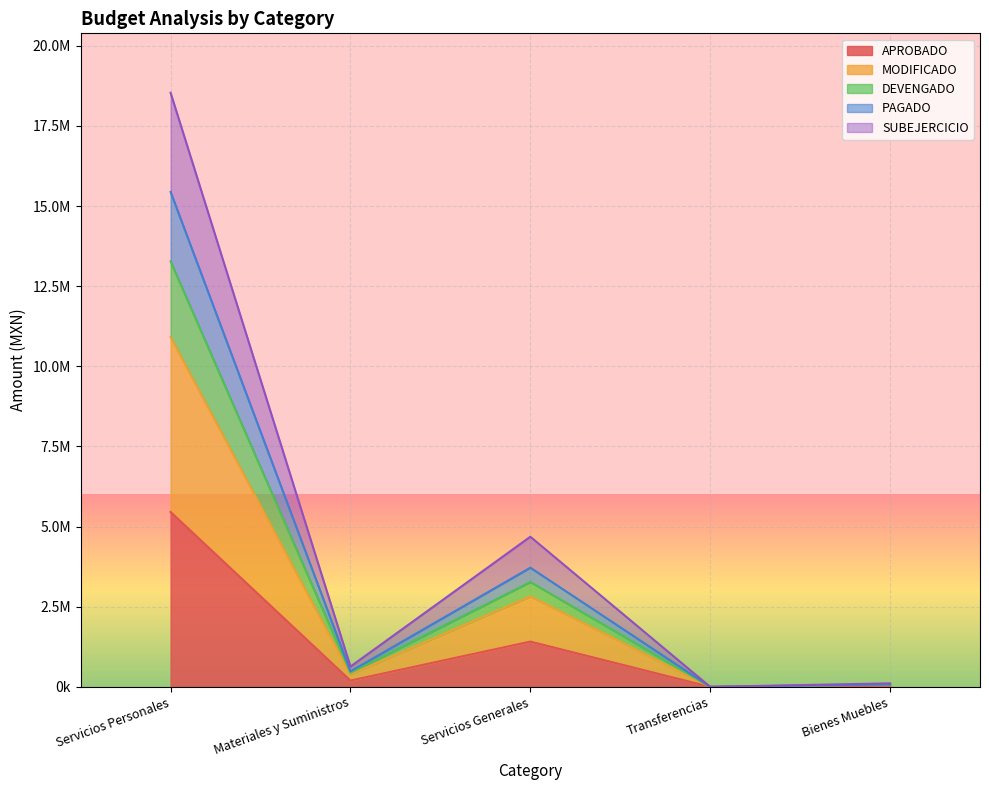

True or false: SUBEJERCICIO and MODIFICADO cross at least once.

False